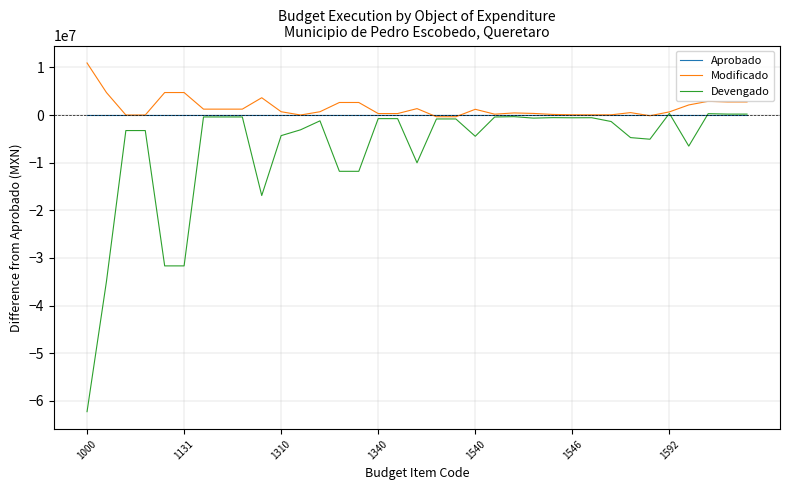

What is the maximum value shown in the chart?

10920909.0